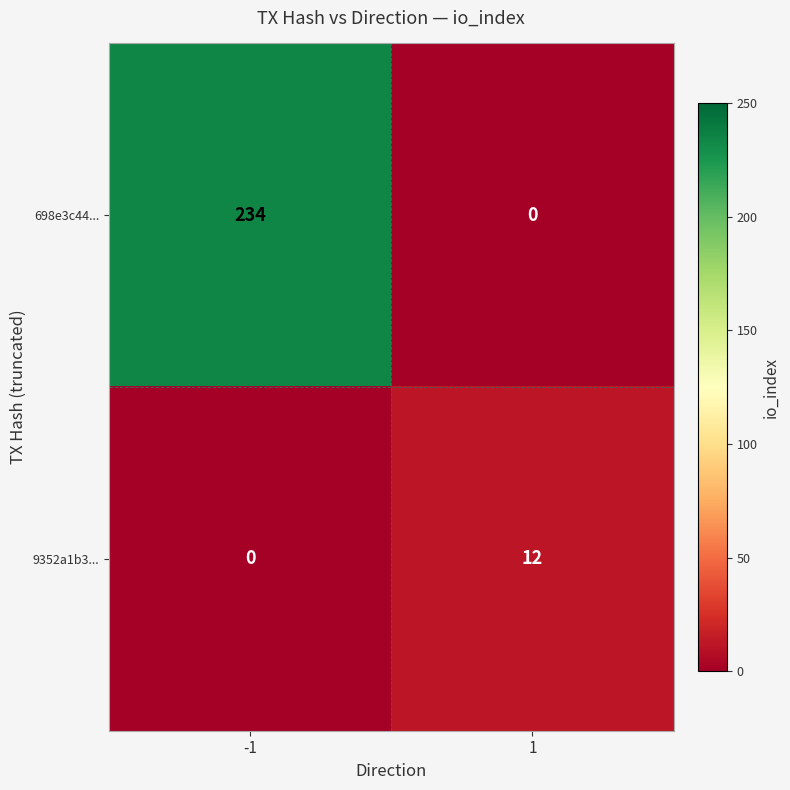

What is the difference between the maximum and minimum values in the 698e3c44... series?

234